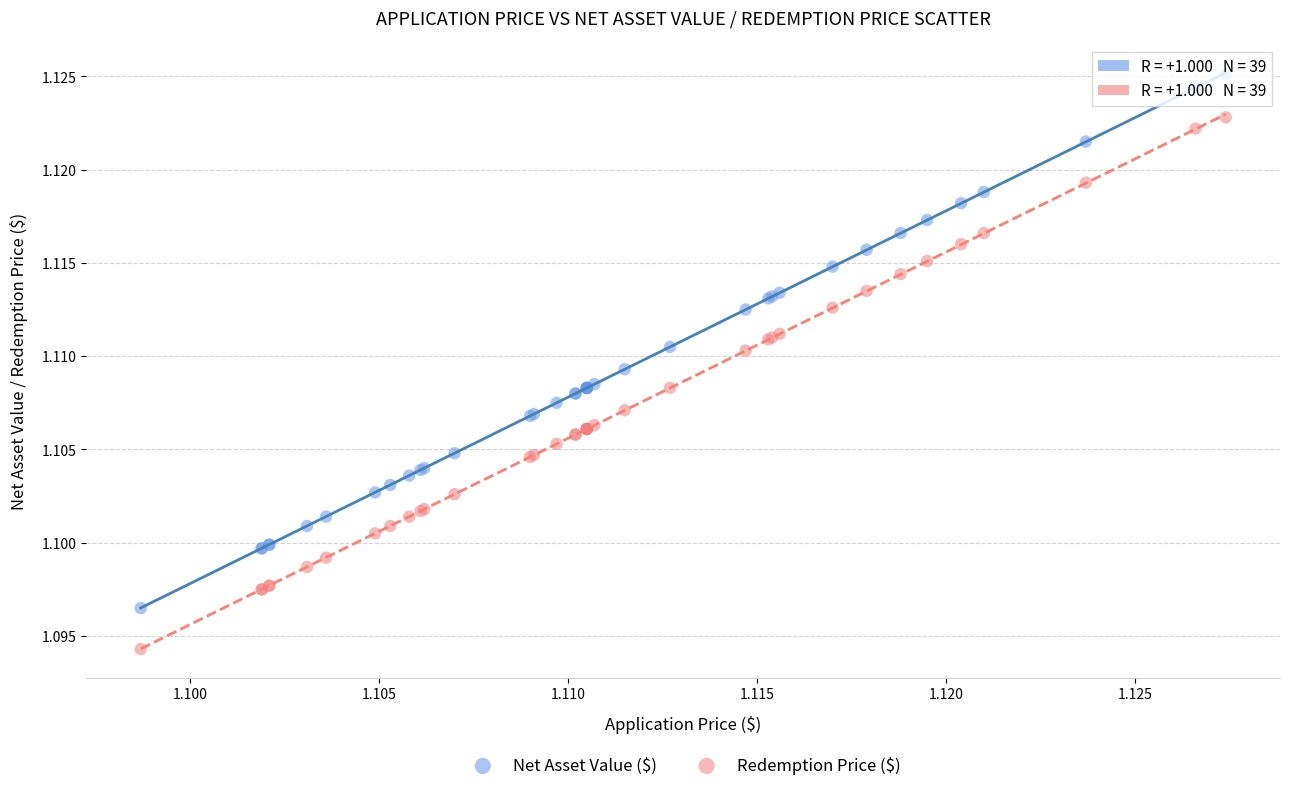

Which series contains the highest Y value?

Net Asset Value ($)